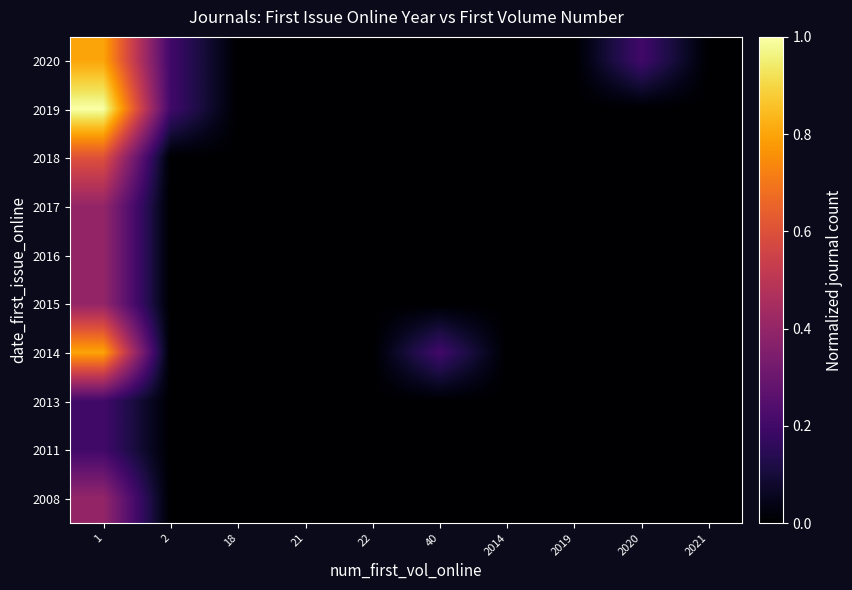

Reading right to left, extract all data points from this chart.

2020: 2021=0.0	2020=0.2	2019=0.0	2014=0.0	40=0.0	22=0.0	21=0.0	18=0.0	2=0.2	1=0.8
2019: 2021=0.0	2020=0.0	2019=0.0	2014=0.0	40=0.0	22=0.0	21=0.0	18=0.0	2=0.2	1=1.0
2018: 2021=0.0	2020=0.0	2019=0.0	2014=0.0	40=0.0	22=0.0	21=0.0	18=0.0	2=0.0	1=0.6
2017: 2021=0.0	2020=0.0	2019=0.0	2014=0.0	40=0.0	22=0.0	21=0.0	18=0.0	2=0.0	1=0.4
2016: 2021=0.0	2020=0.0	2019=0.0	2014=0.0	40=0.0	22=0.0	21=0.0	18=0.0	2=0.0	1=0.4
2015: 2021=0.0	2020=0.0	2019=0.0	2014=0.0	40=0.0	22=0.0	21=0.0	18=0.0	2=0.0	1=0.4
2014: 2021=0.0	2020=0.0	2019=0.0	2014=0.0	40=0.2	22=0.0	21=0.0	18=0.0	2=0.0	1=0.8
2013: 2021=0.0	2020=0.0	2019=0.0	2014=0.0	40=0.0	22=0.0	21=0.0	18=0.0	2=0.0	1=0.2
2011: 2021=0.0	2020=0.0	2019=0.0	2014=0.0	40=0.0	22=0.0	21=0.0	18=0.0	2=0.0	1=0.2
2008: 2021=0.0	2020=0.0	2019=0.0	2014=0.0	40=0.0	22=0.0	21=0.0	18=0.0	2=0.0	1=0.4